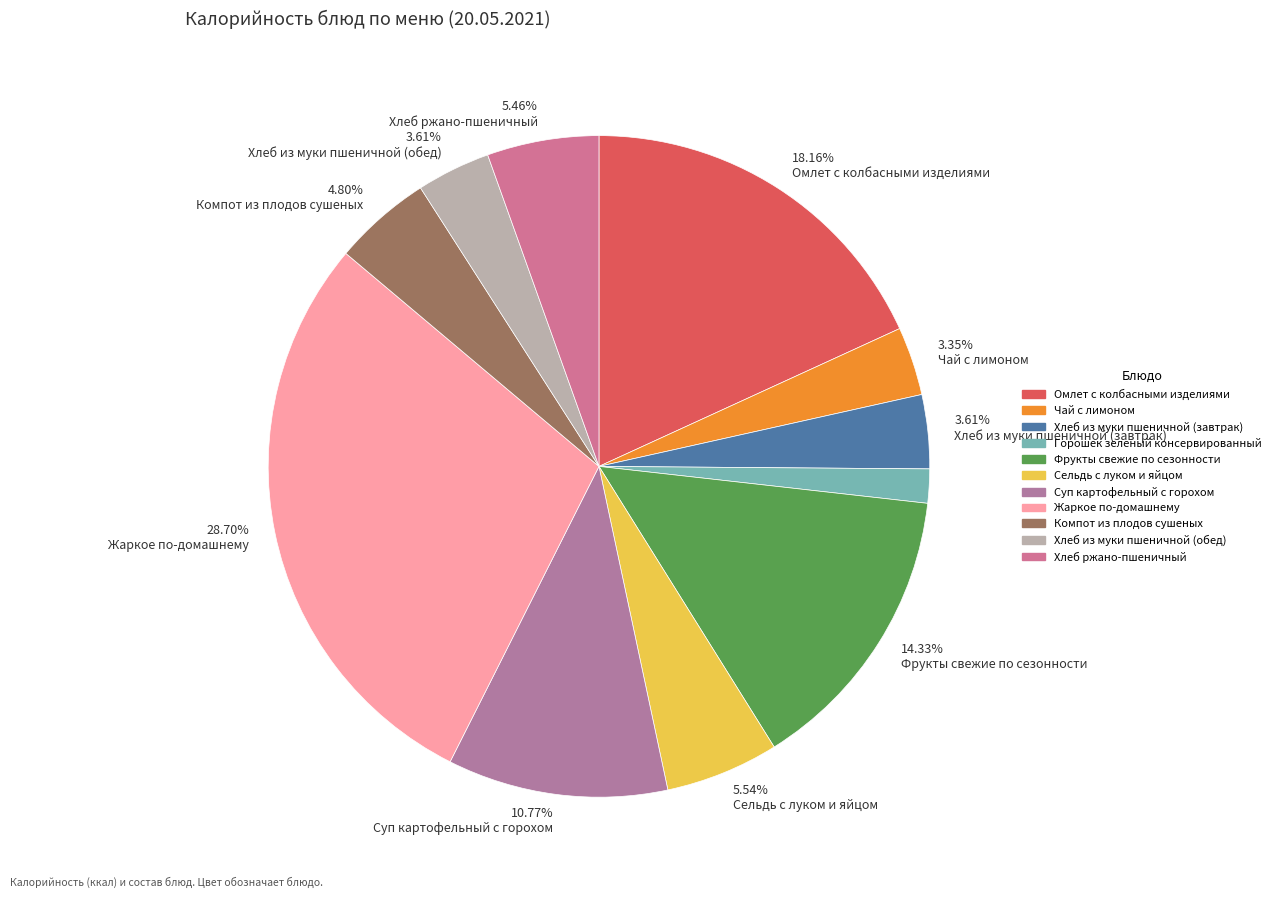

To the nearest percent, what is the difference between the Суп картофельный с горохом and Омлет с колбасными изделиями slice percentages?

7%